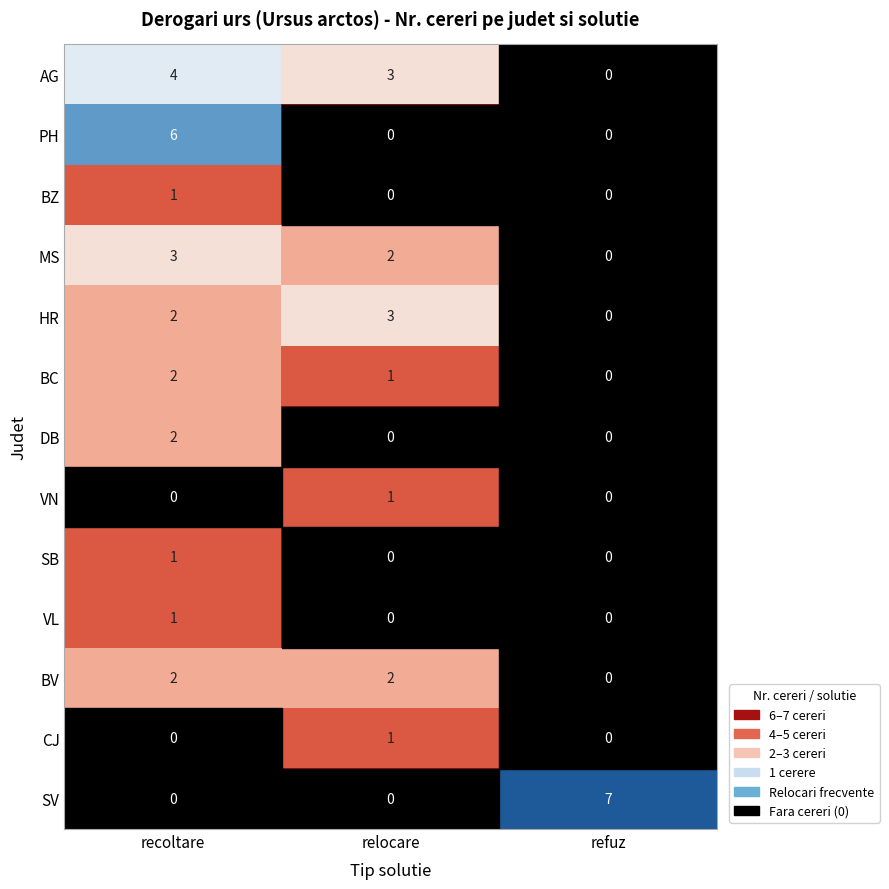

List the labels in order of AG value, smallest first.

refuz, relocare, recoltare